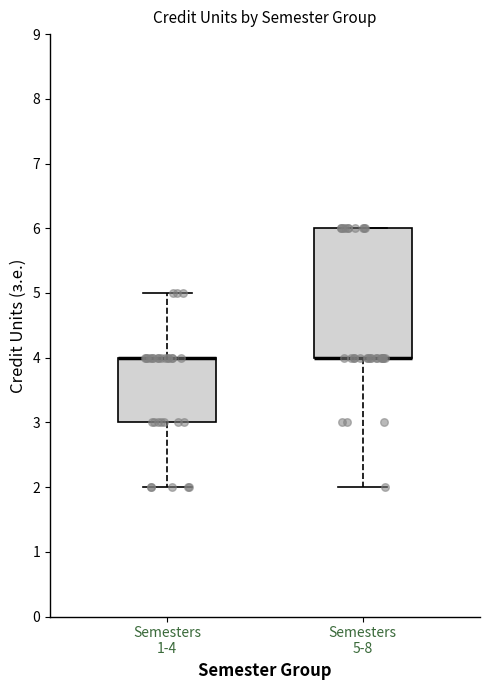

Reading left to right, read every box against the y-axis: the position of its median line, the range the box covers, and the ends of its whiskers. The values are not printed on the chart, so give them approximately, as read against the axis.

Semesters 1-4: median 4 (drawn on the box's upper edge), box 3 to 4, whiskers 2 to 5
Semesters 5-8: median 4 (drawn on the box's lower edge), box 4 to 6, whiskers 2 to 6